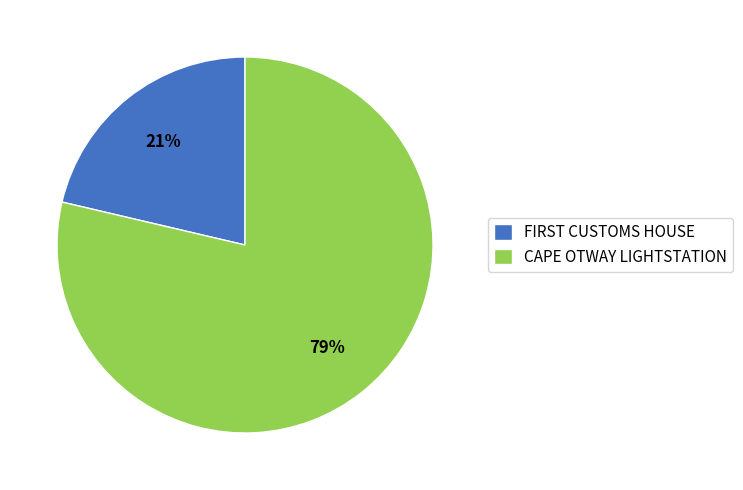

What percentage is the CAPE OTWAY LIGHTSTATION slice, to the nearest percent?

79%